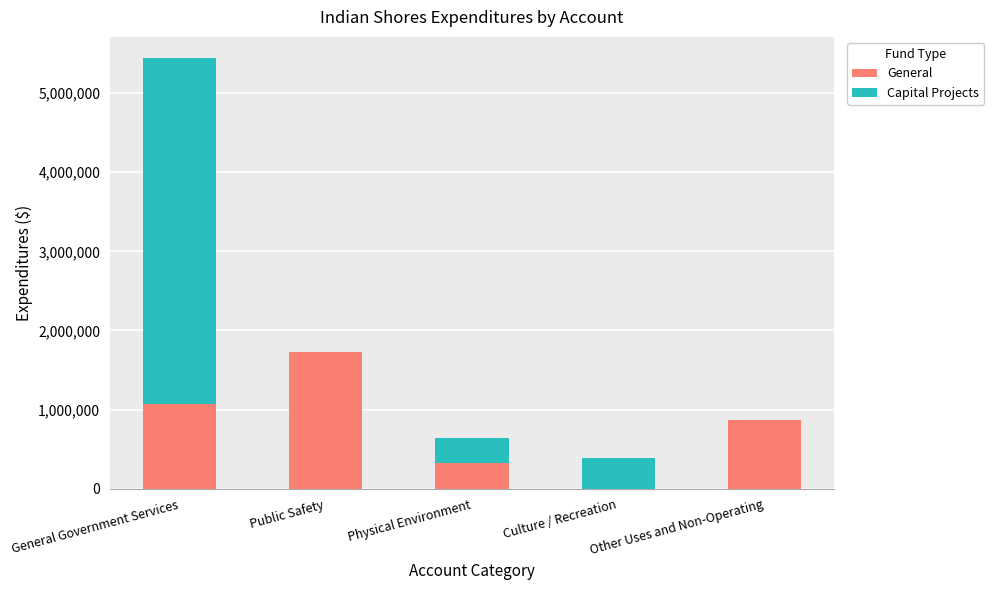

At which category is the sum across all series the highest?

General Government Services